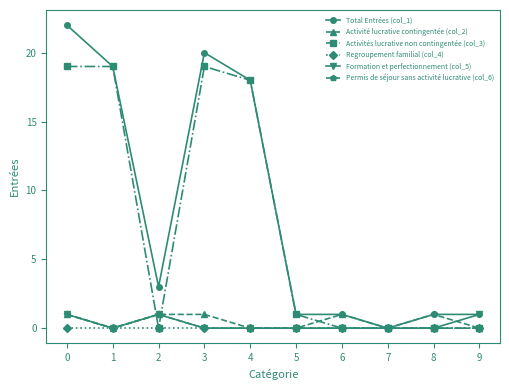

Which series changed the most between 0 and 5?

Total Entrées (col_1)